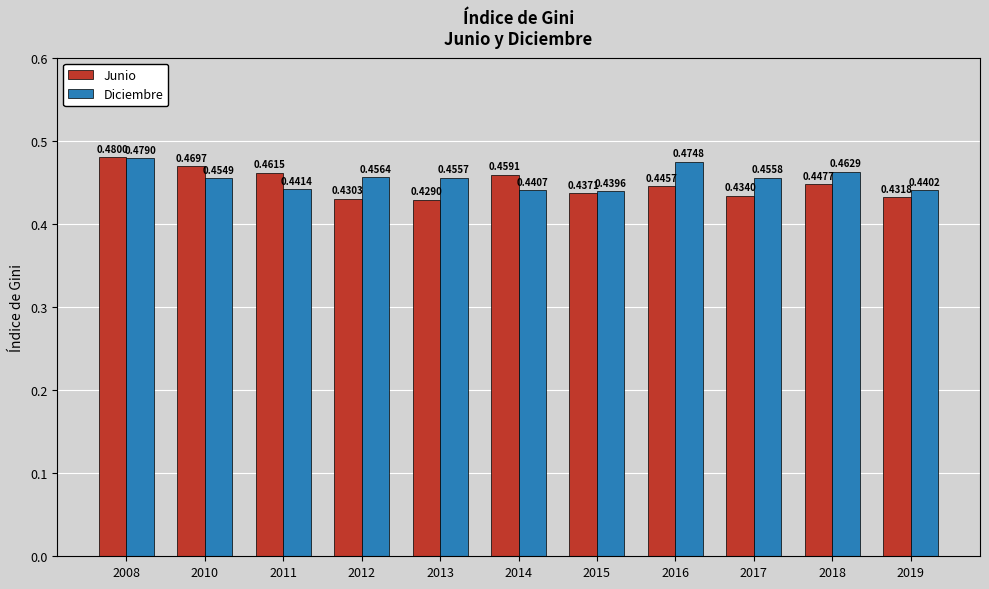

Rank the series by their maximum value, from lowest to highest.

Diciembre, Junio